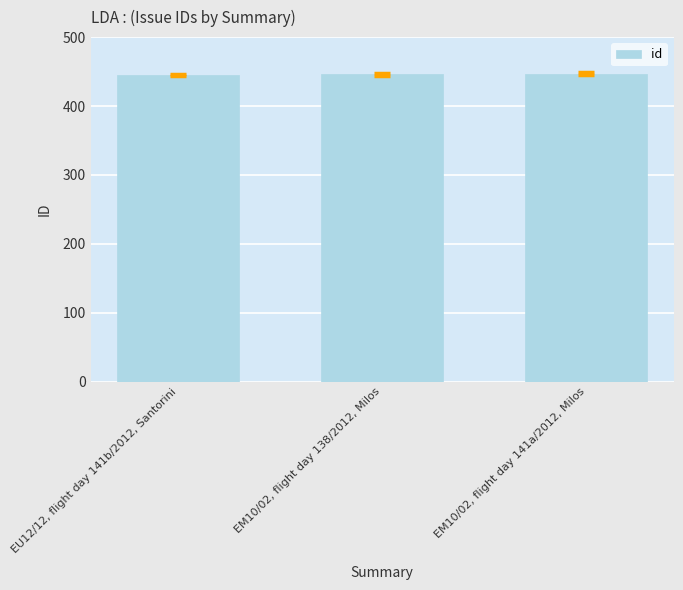

How many data points does each series have?

3